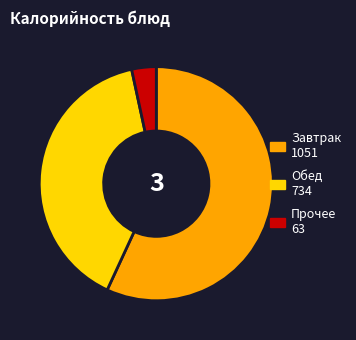

True or false: Завтрак 1051 accounts for 57% of the total.

True